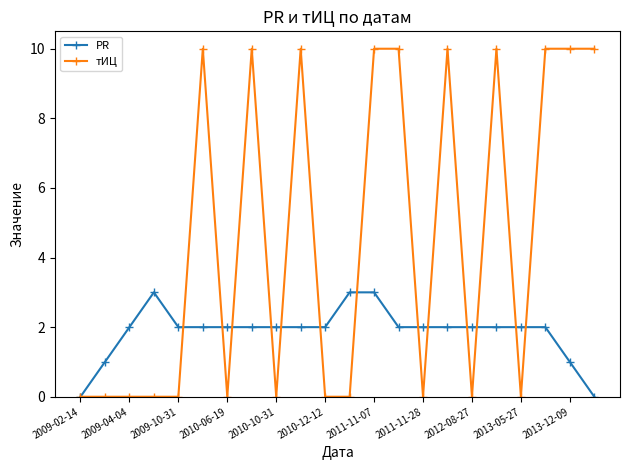

What are all the series names shown in the legend?

PR, тИЦ